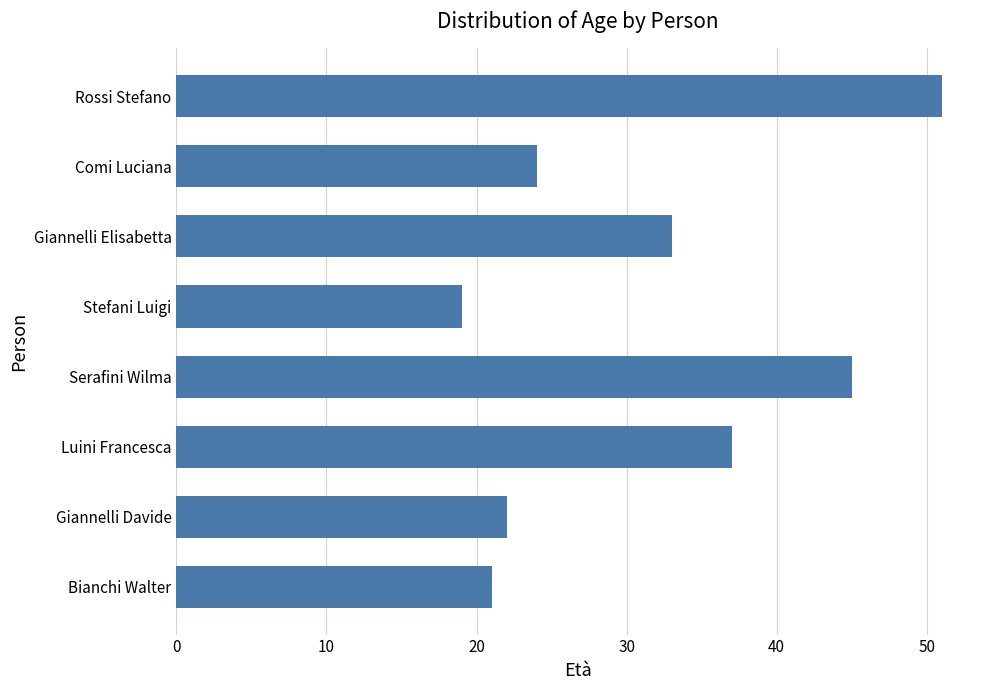

Read the value at Stefani Luigi, to the nearest 5.

20